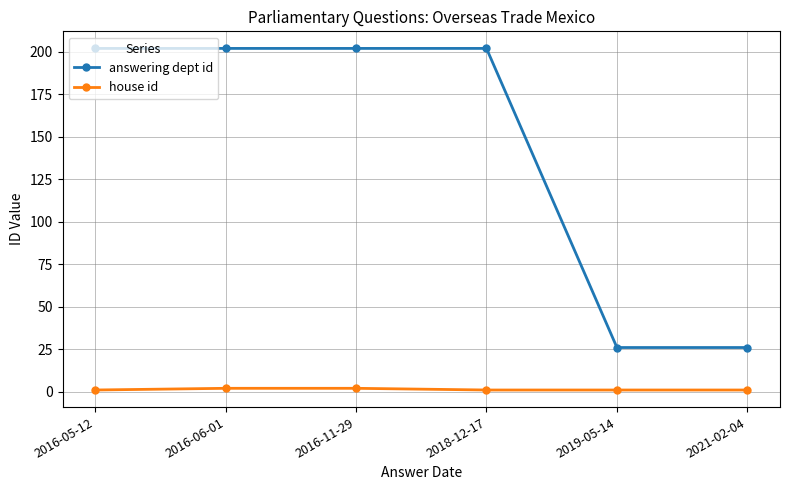

True or false: answering dept id and house id cross at least once.

False